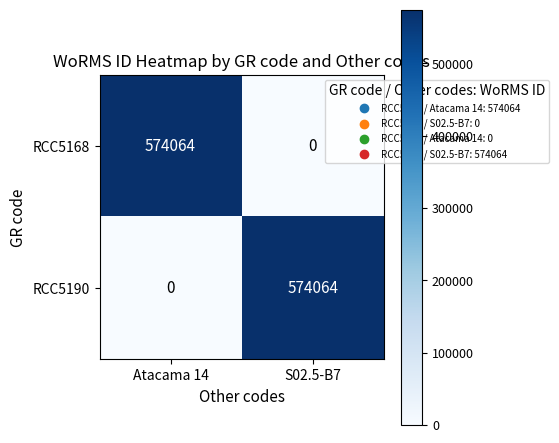

Is it true that RCC5190 equals 0 at Atacama 14?

True